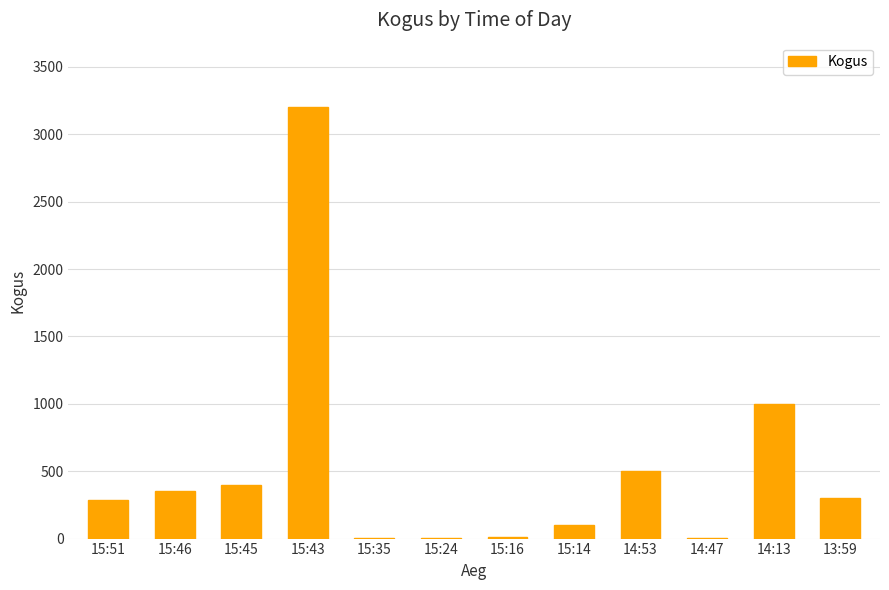

What is the greatest value displayed?

3200